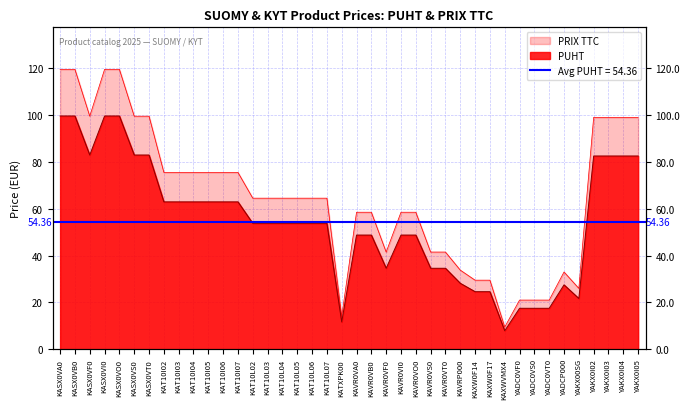

At which label does PUHT reach its minimum?

KAXWVMX4